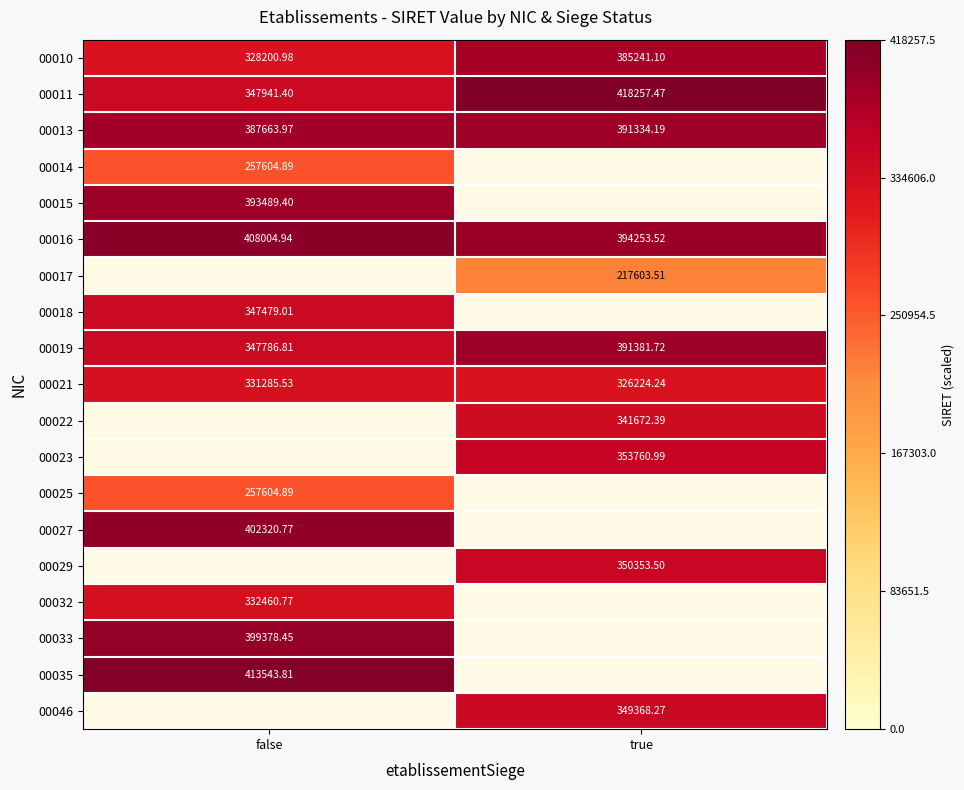

List the labels in order of 00021 value, largest first.

false, true